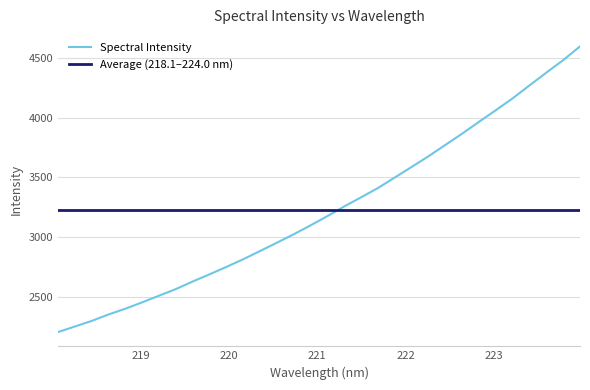

What is the smallest value displayed?

2202.9